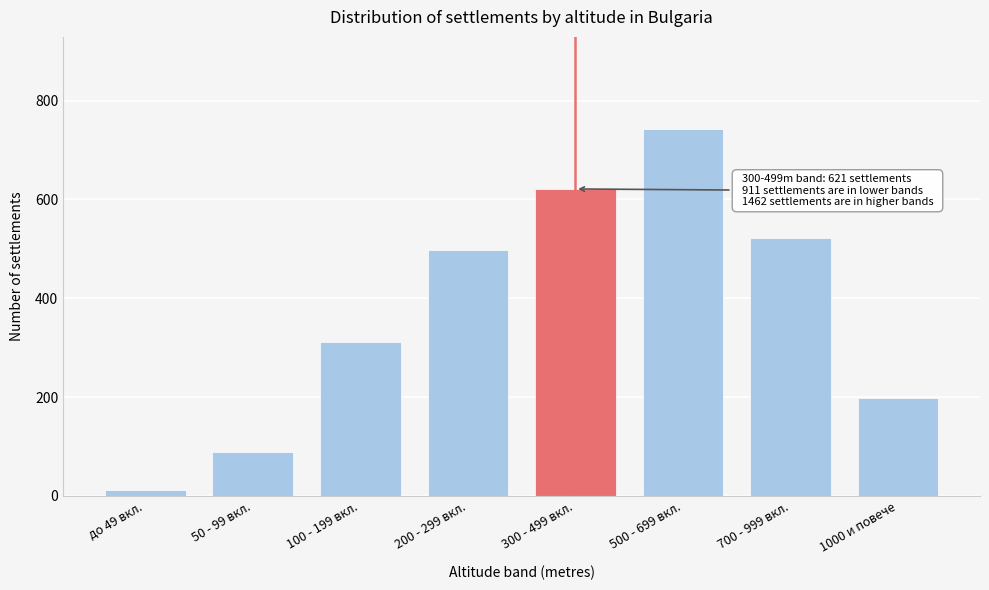

Reading right to left, transcribe all the data shown in this chart.

1000 и повече=198	700 - 999 вкл.=521	500 - 699 вкл.=743	300 - 499 вкл.=621	200 - 299 вкл.=498	100 - 199 вкл.=312	50 - 99 вкл.=89	до 49 вкл.=12